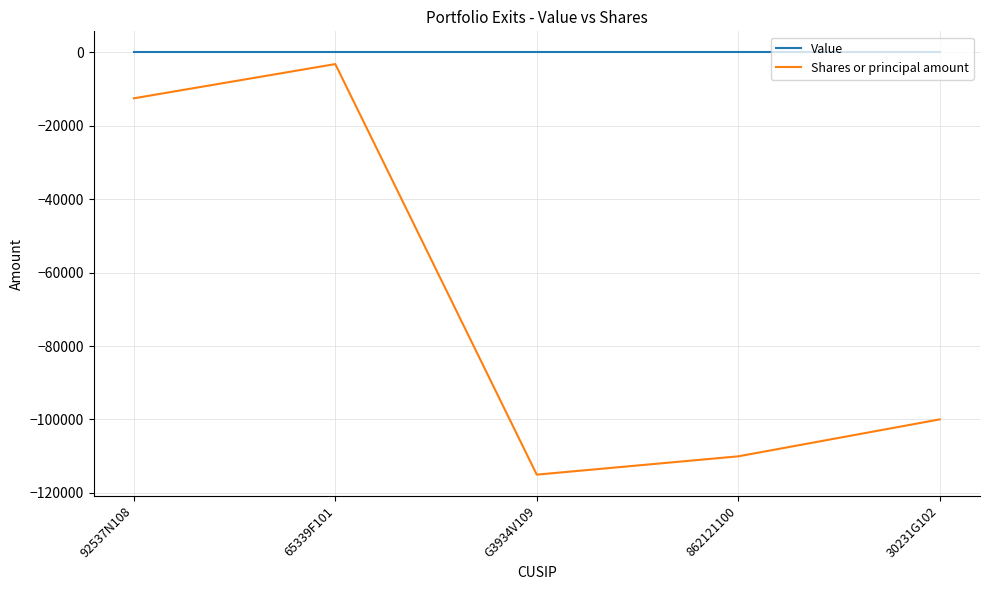

At which category is the sum across all series the highest?

65339F101